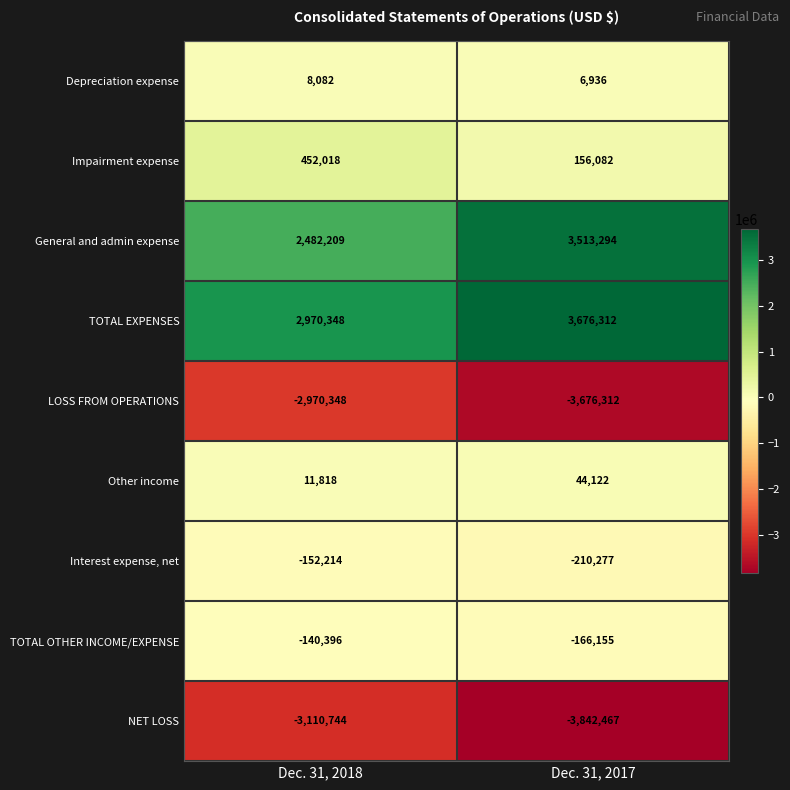

At how many categories does at least one series exceed 2988375?

1